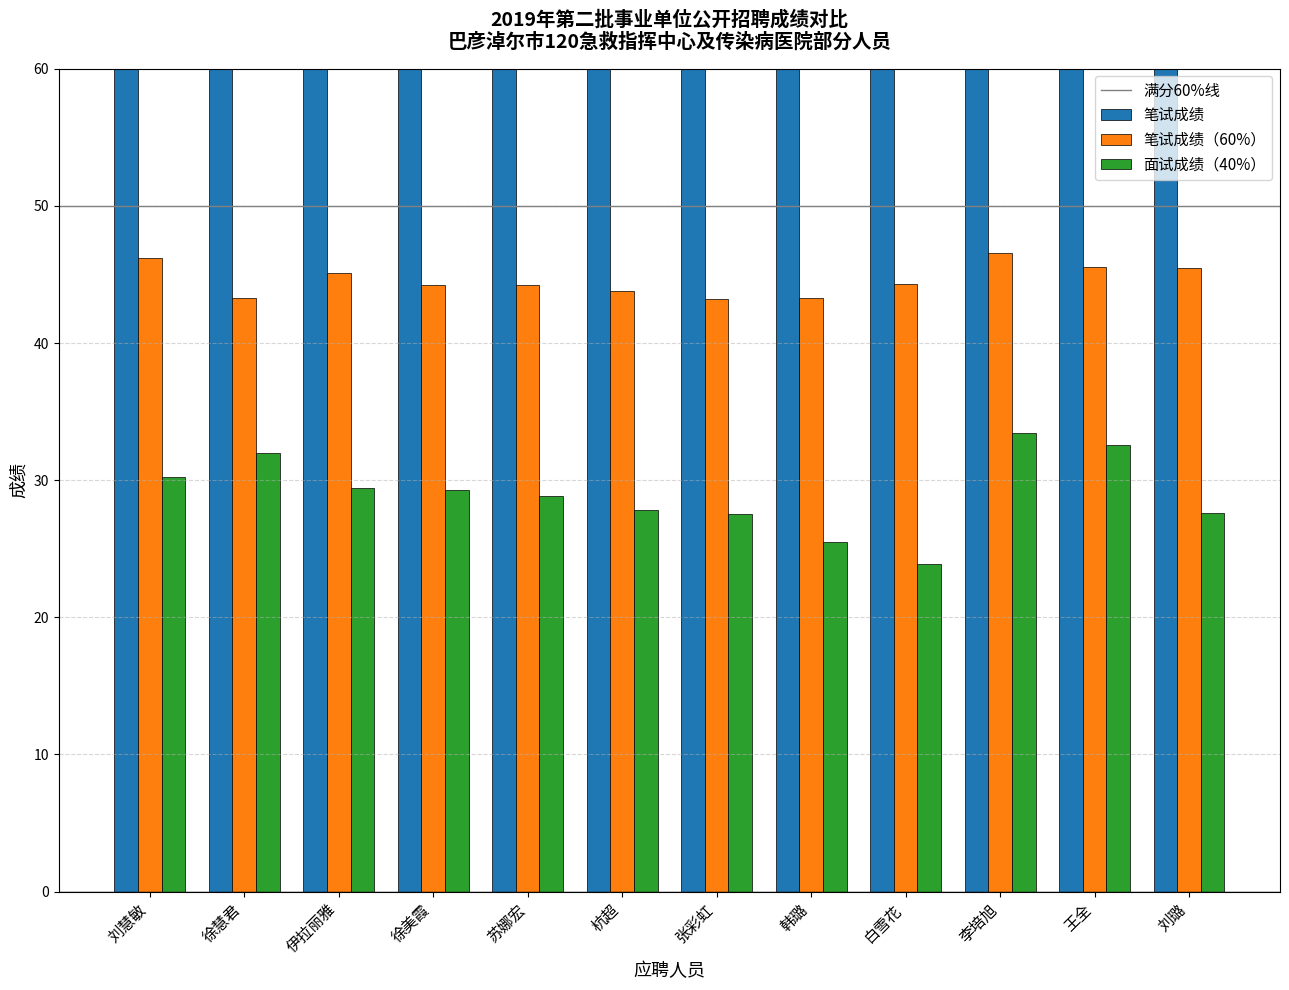

What is the average value of the 笔试成绩（60%） series?

44.6